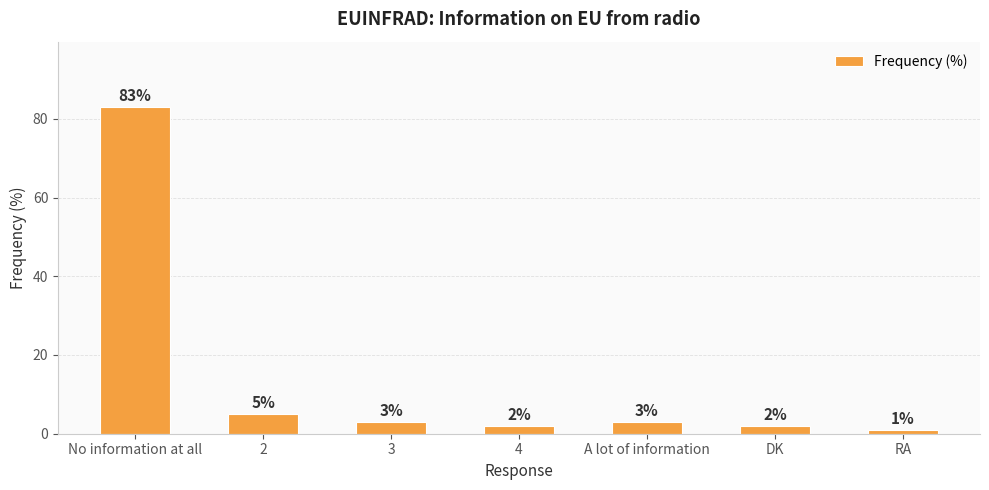

What is the label of the 1st bar from the right?

RA